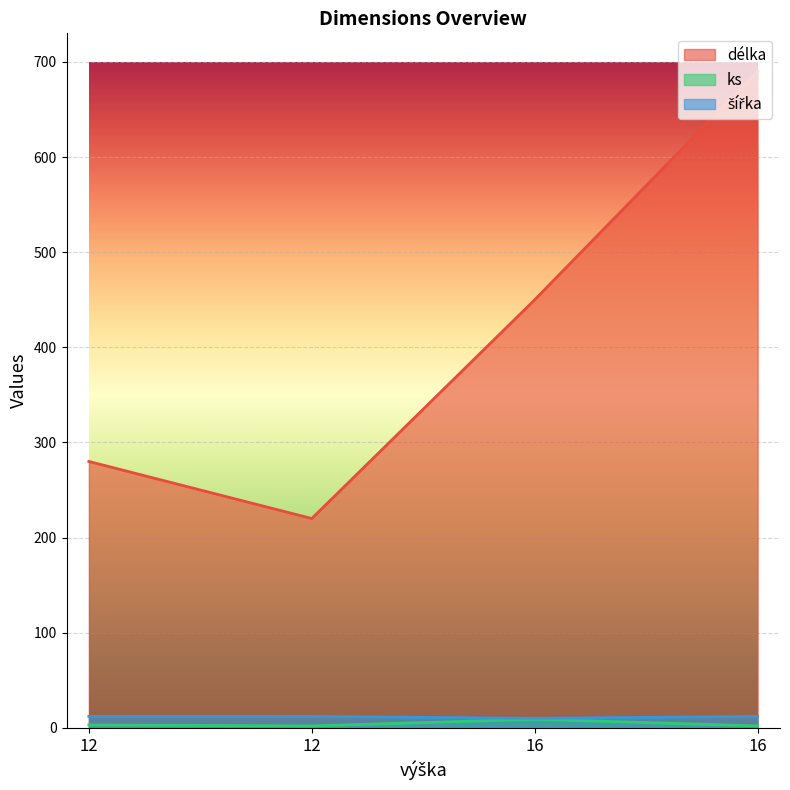

Reading left to right, what are all the values shown in this chart?

délka: 280	220	450	690
ks: 3	2	9	2
šířka: 12	12	10	12